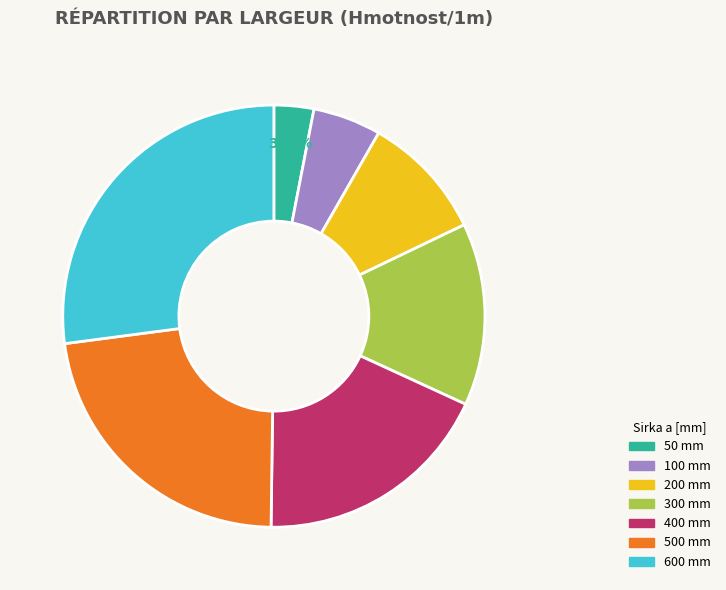

Is it true that 300 mm is 27% of the pie?

False